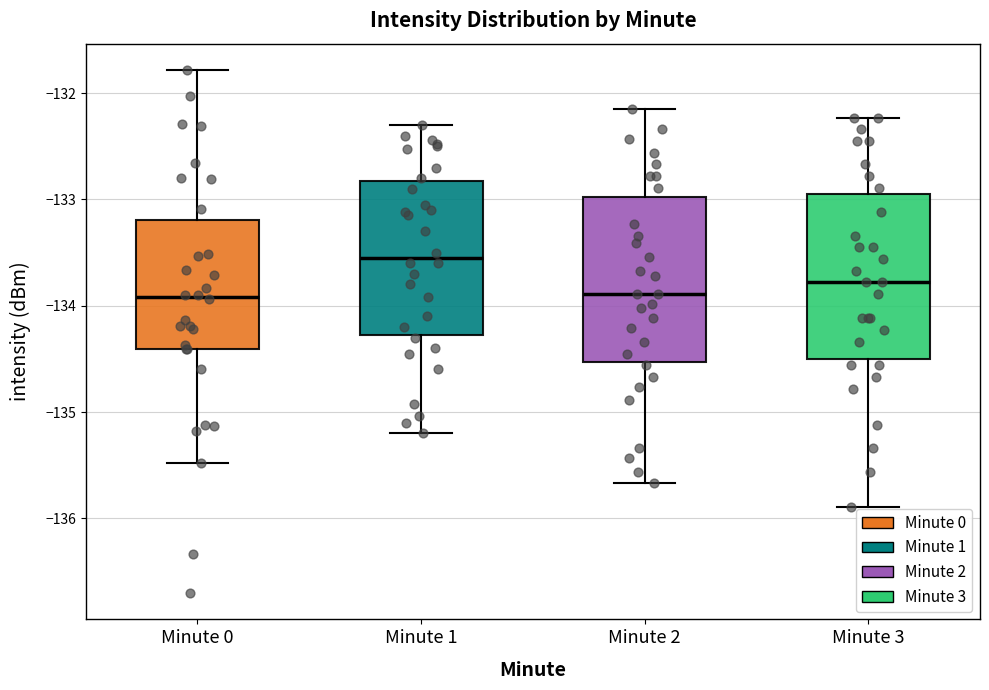

Where does the median line of the box for Minute 0 sit on the y-axis? The values are not printed on the chart, so give them approximately, as read against the axis.

-133.9